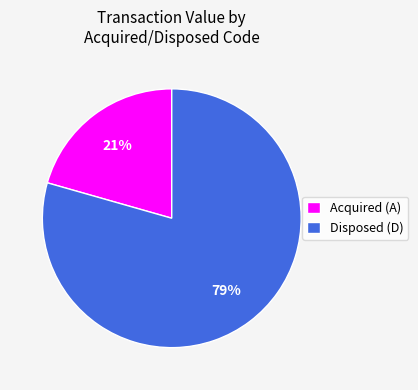

How many slices are in this pie chart?

2